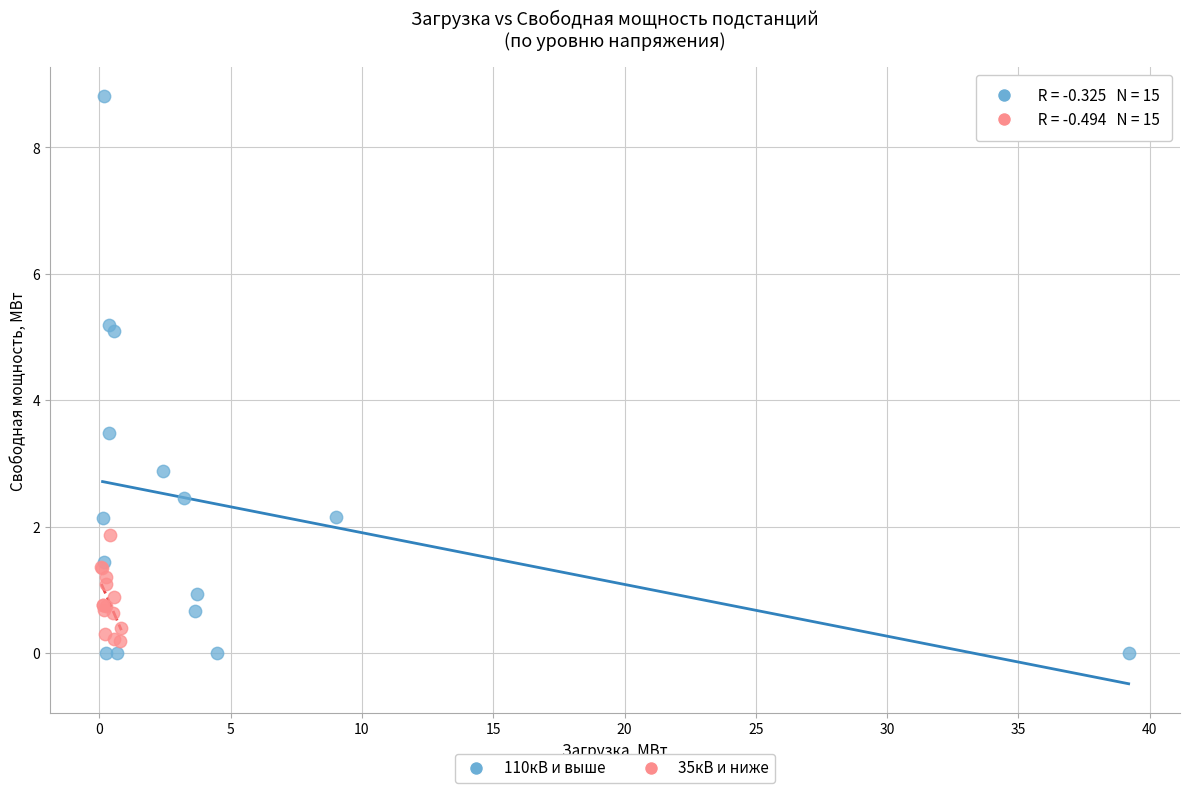

Which series contains the lowest Y value?

110кВ и выше